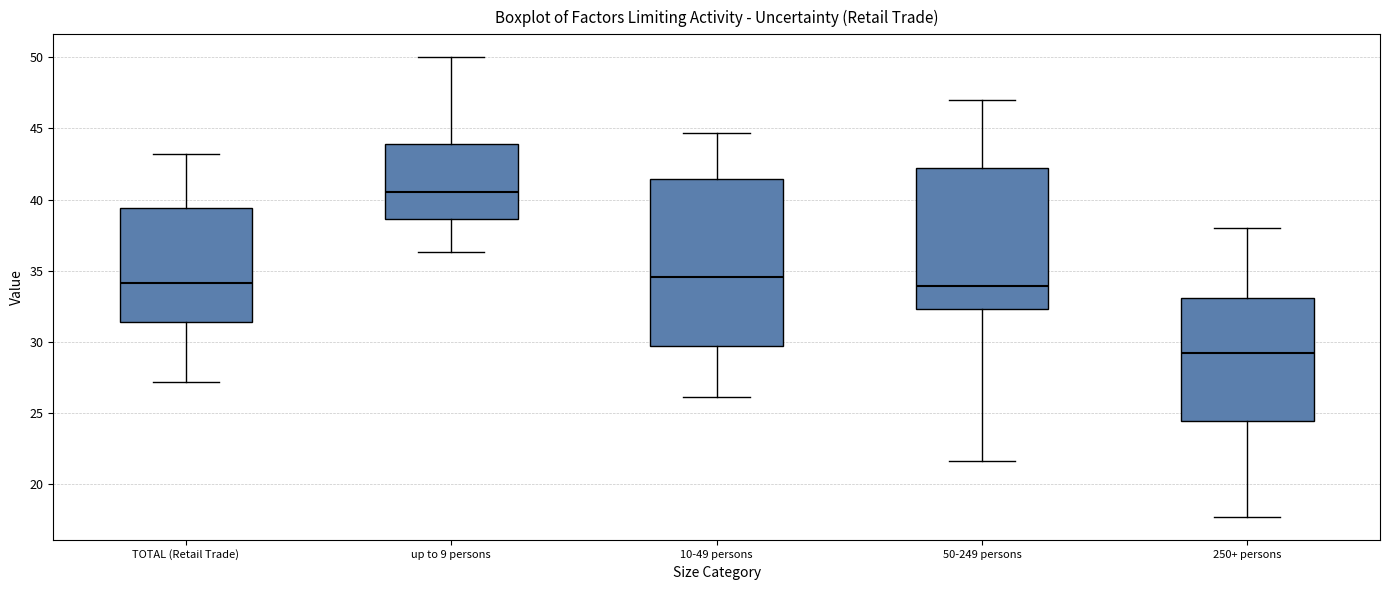

Reading left to right, transcribe this box plot: for each box, give where its median line is, the range the box spans, and where its two whiskers end, as read against the y-axis. The values are not printed on the chart, so give them approximately, as read against the axis.

TOTAL (Retail Trade): median 34.0, box 31.5 to 39.5, whiskers 27.0 to 43.0
up to 9 persons: median 40.5, box 38.5 to 44.0, whiskers 36.5 to 50.0
10-49 persons: median 34.5, box 29.5 to 41.5, whiskers 26.0 to 44.5
50-249 persons: median 34.0, box 32.5 to 42.0, whiskers 21.5 to 47.0
250+ persons: median 29.0, box 24.5 to 33.0, whiskers 17.5 to 38.0